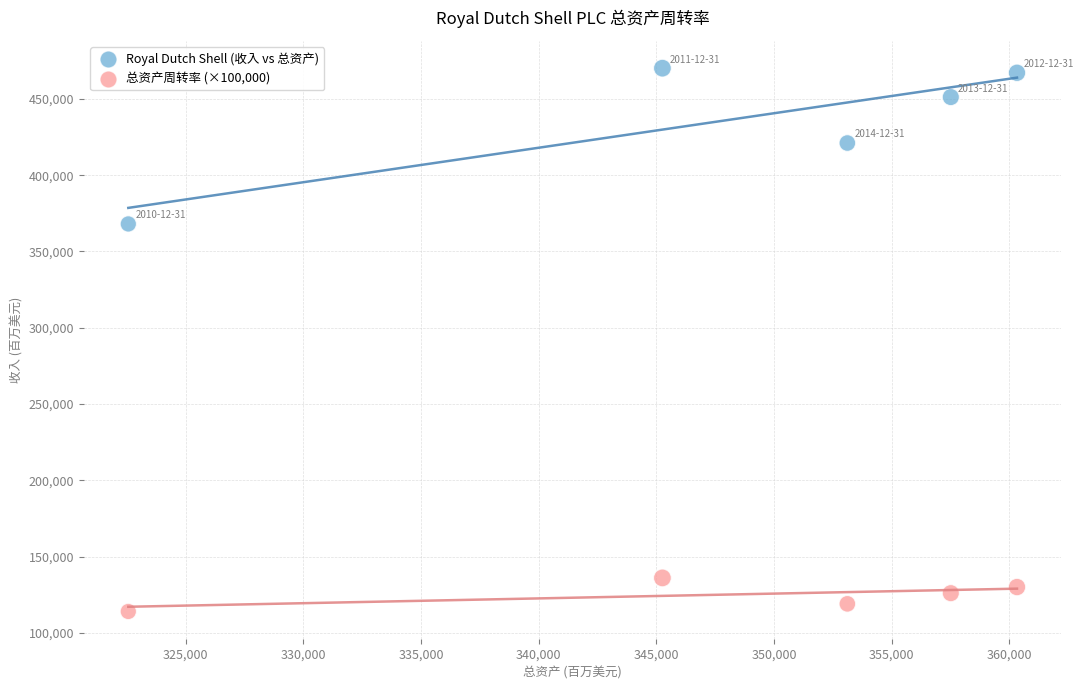

Across all series, what Y value is closest to 292085?

368056.0